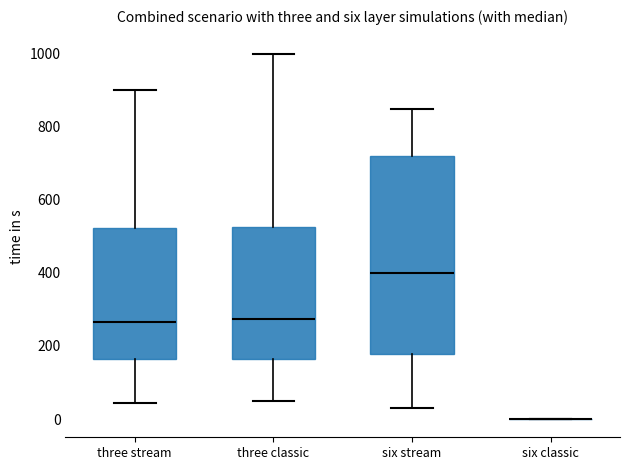

Where is the upper edge of the box for three stream on the y-axis? The values are not printed on the chart, so give them approximately, as read against the axis.

520